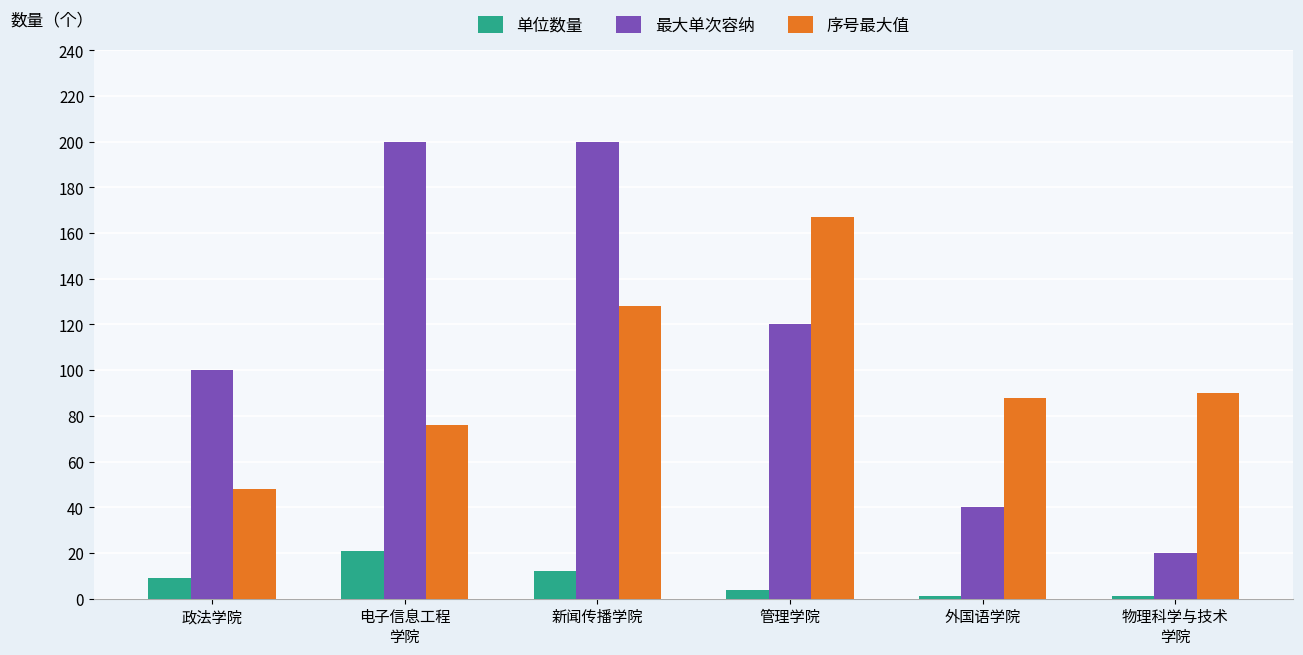

The value of 单位数量 at 外国语学院 is 1. True or false?

True